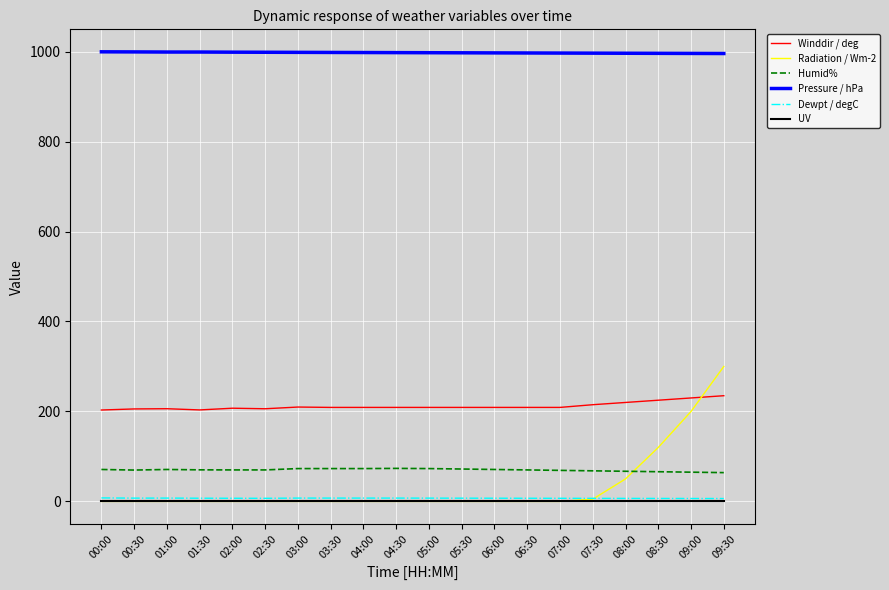

What is the maximum value for Dewpt / degC?

7.8